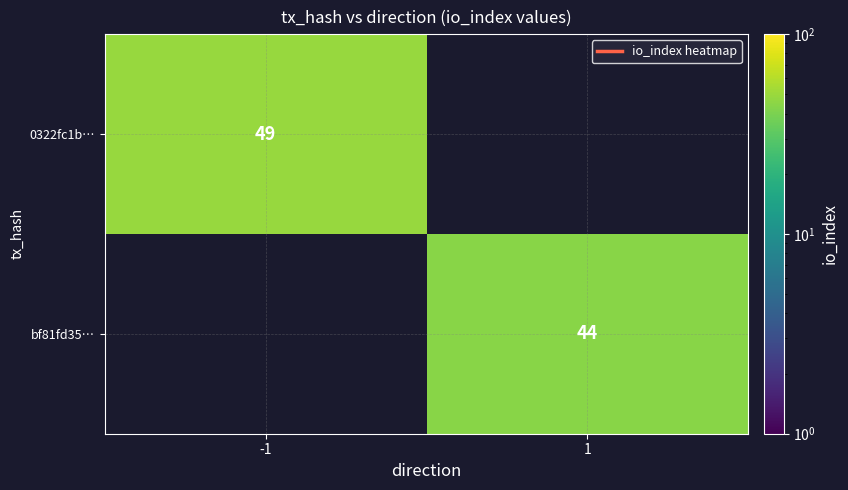

True or false: 0322fc1b… has a value of 85 at -1.

False